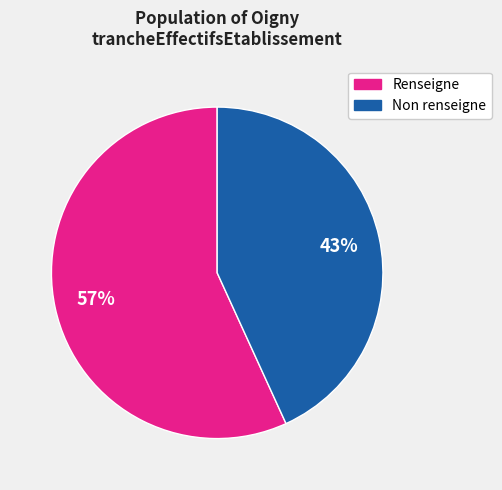

To the nearest percent, what is the difference between the largest and smallest slice percentages?

14%